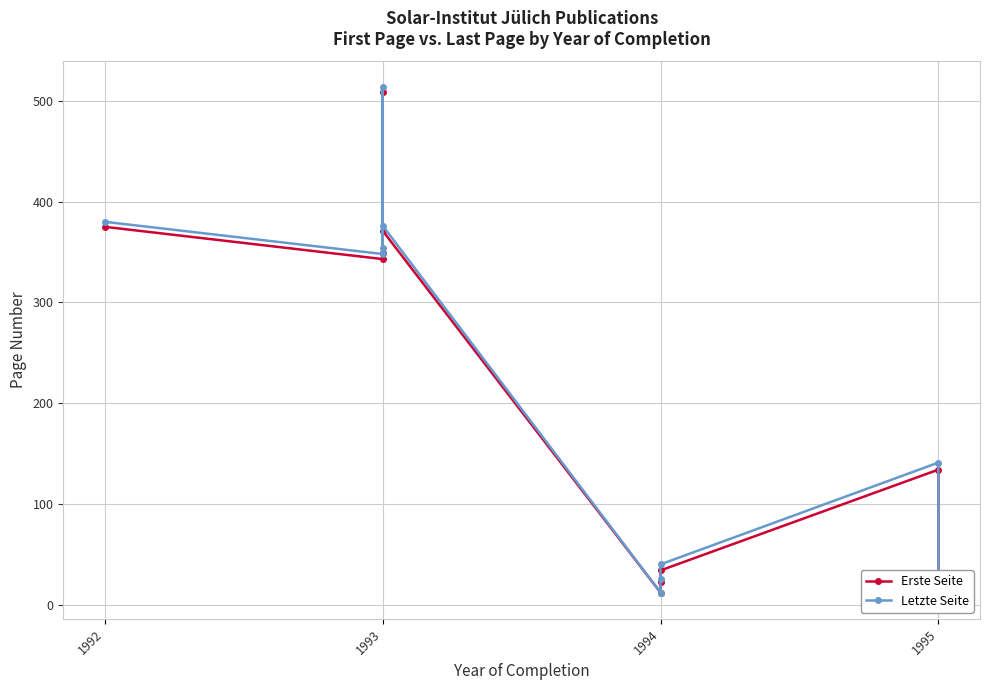

What is the average value of the Erste Seite series?

216